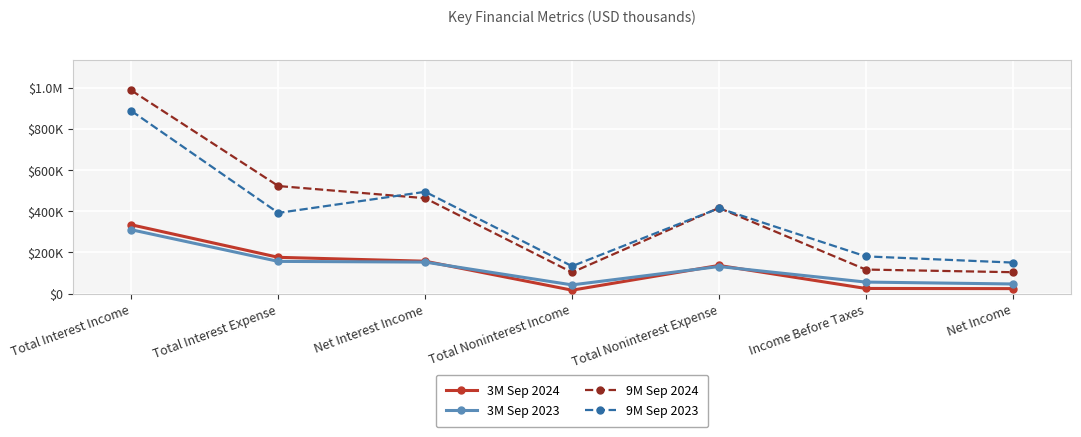

Is this an area chart (filled region under the line)?

No